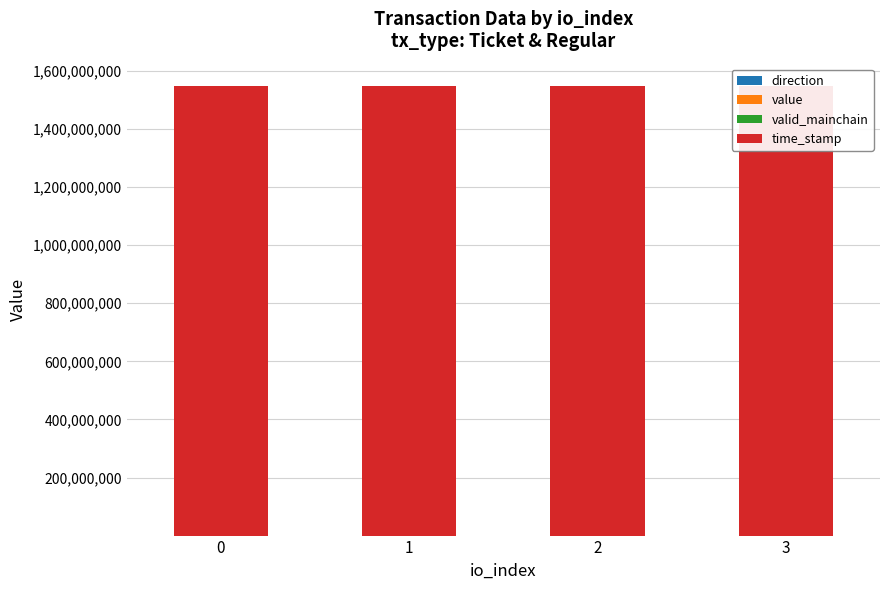

Which has a higher value, 1 or 0?

1